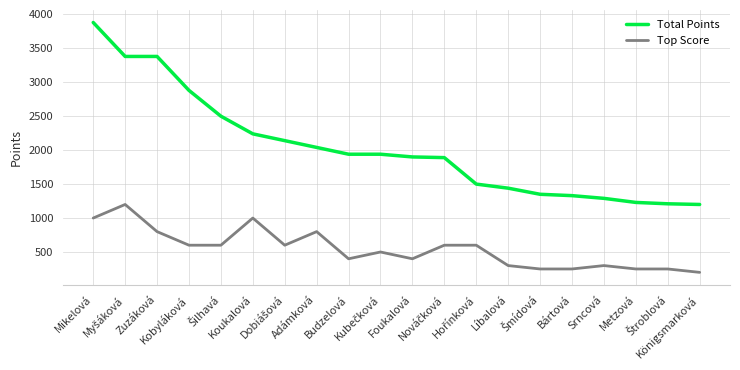

True or false: Top Score and Total Points cross at least once.

False